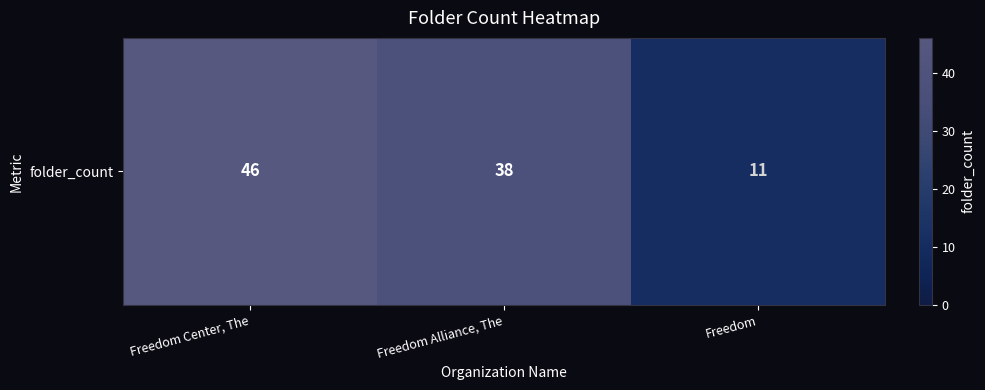

How many values are below 38?

1